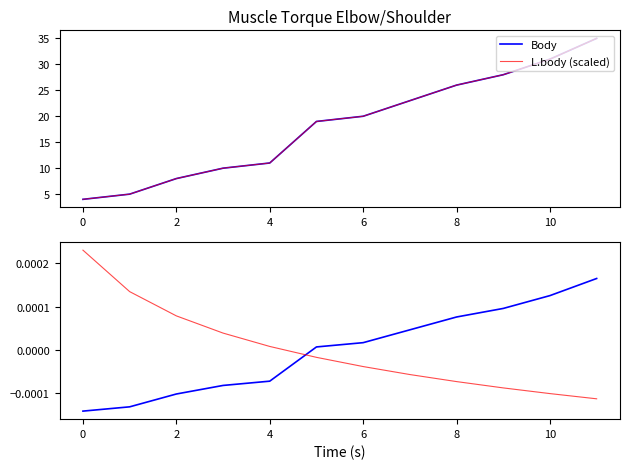

At which category is the sum across all series the highest?

11